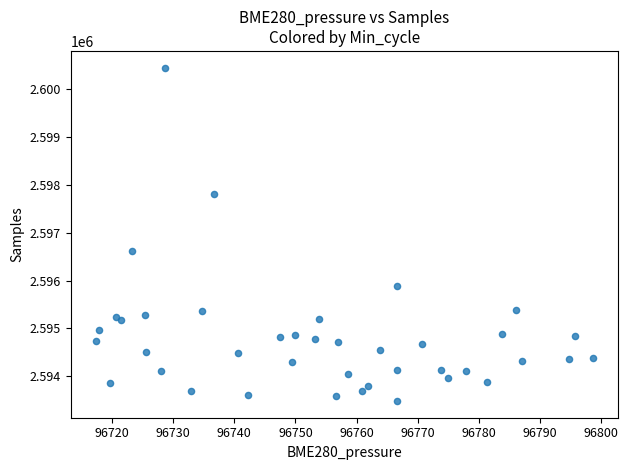

What Y value in the scatter plot is closest to 2596964?

2596615